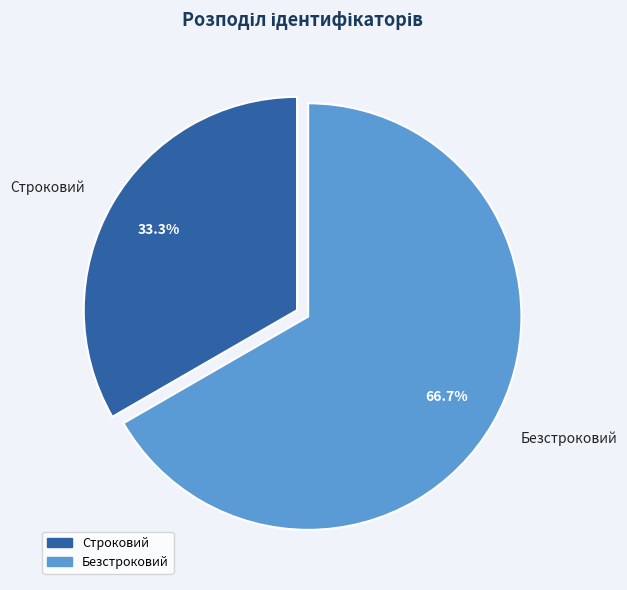

Which slice is the largest?

Безстроковий